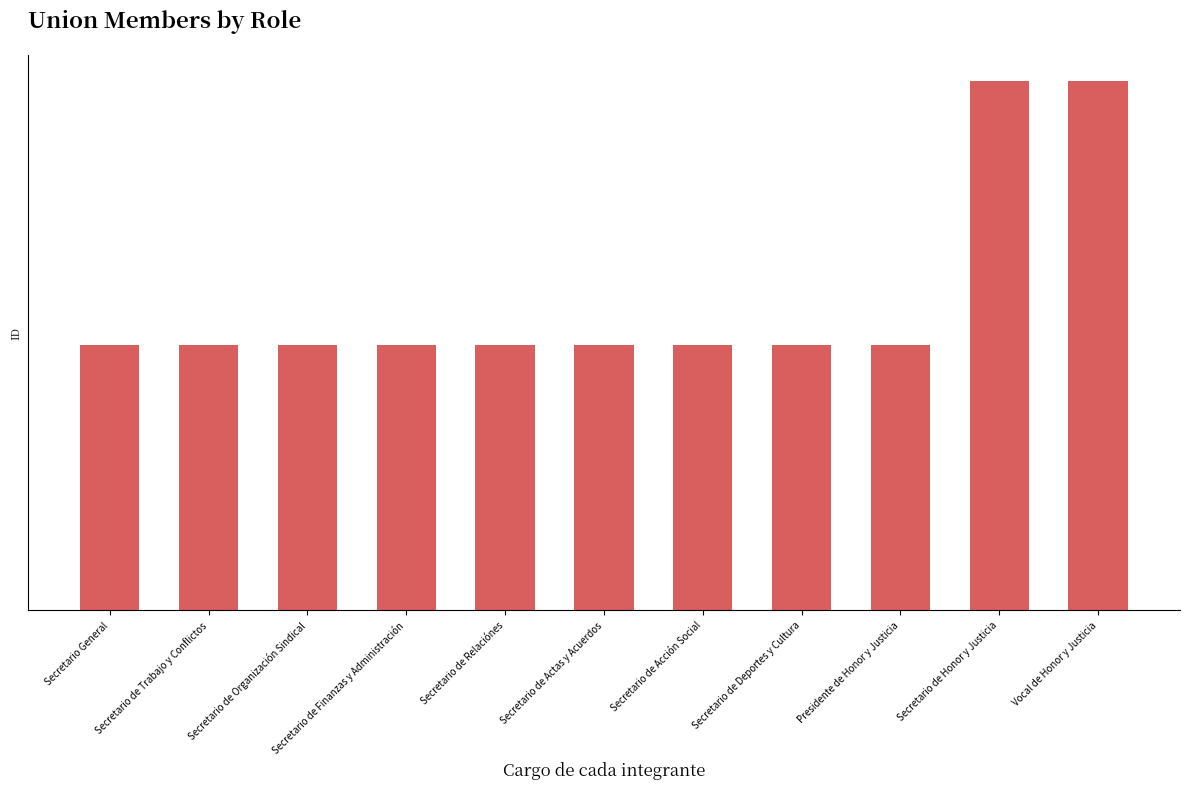

True or false: the data shows 1 at Secretario de Trabajo y Conflictos.

True